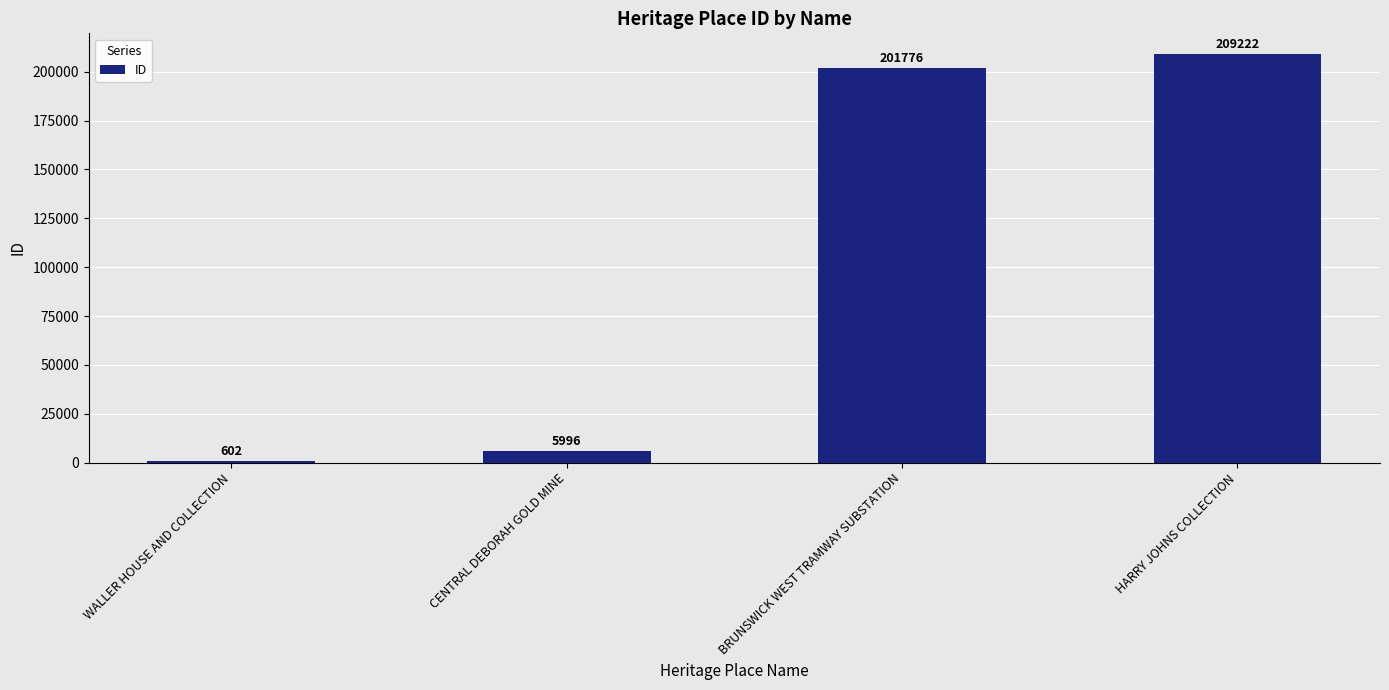

Reading left to right, list all the values displayed in this chart.

WALLER HOUSE AND COLLECTION=602	CENTRAL DEBORAH GOLD MINE=5996	BRUNSWICK WEST TRAMWAY SUBSTATION=201776	HARRY JOHNS COLLECTION=209222